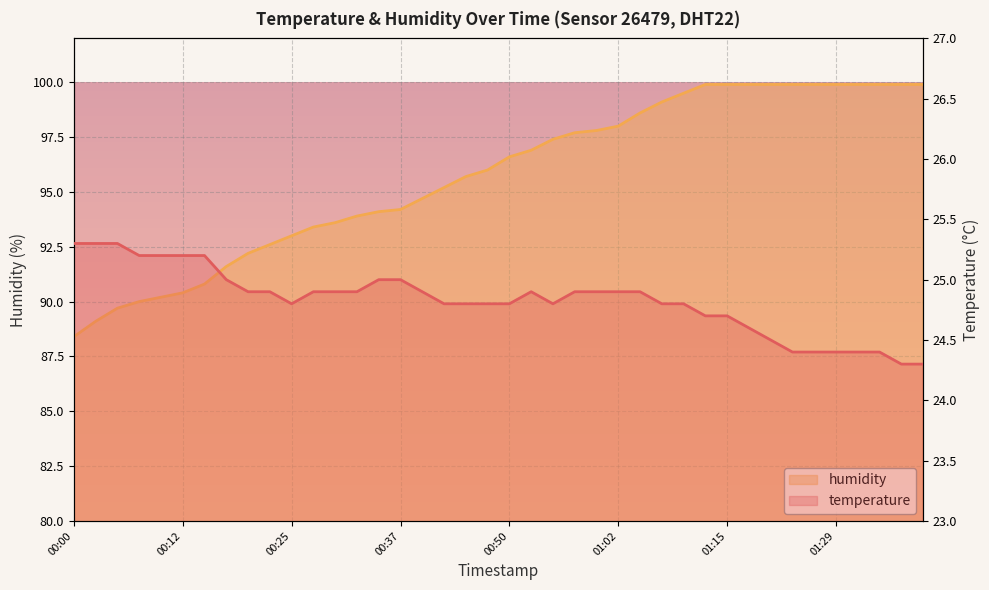

Is the value of temperature at 25 greater than the value of humidity at 30?

No